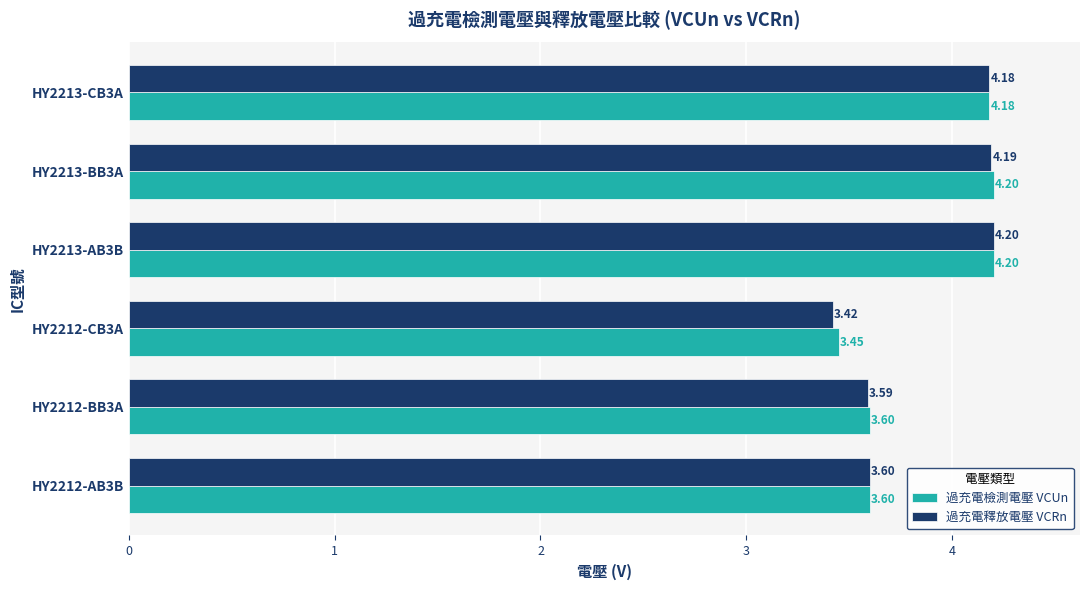

What is the difference between the maximum and second lowest values in the 過充電檢測電壓 VCUn series?

0.6